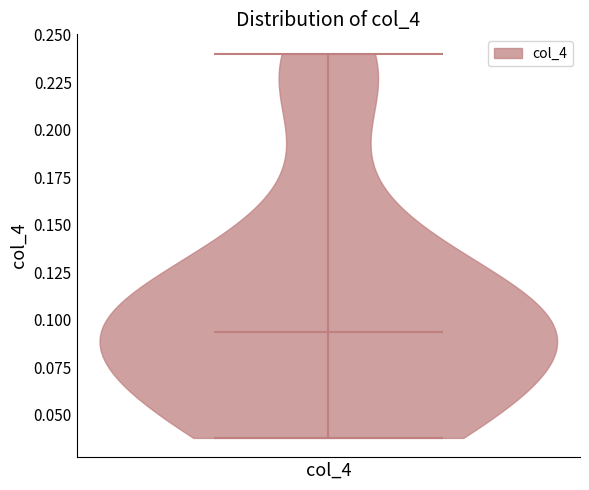

Read this violin plot against the y-axis: where its median line is, and the lowest and highest points the violin reaches. The values are not printed on the chart, so give them approximately, as read against the axis.

median line 0.095, lowest point 0.040, highest point 0.240